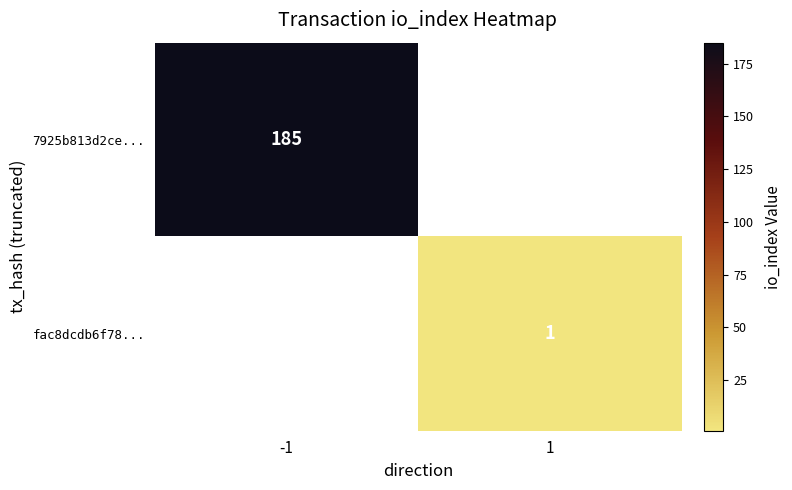

True or false: 7925b813d2ce... has a value of 282 at -1.

False